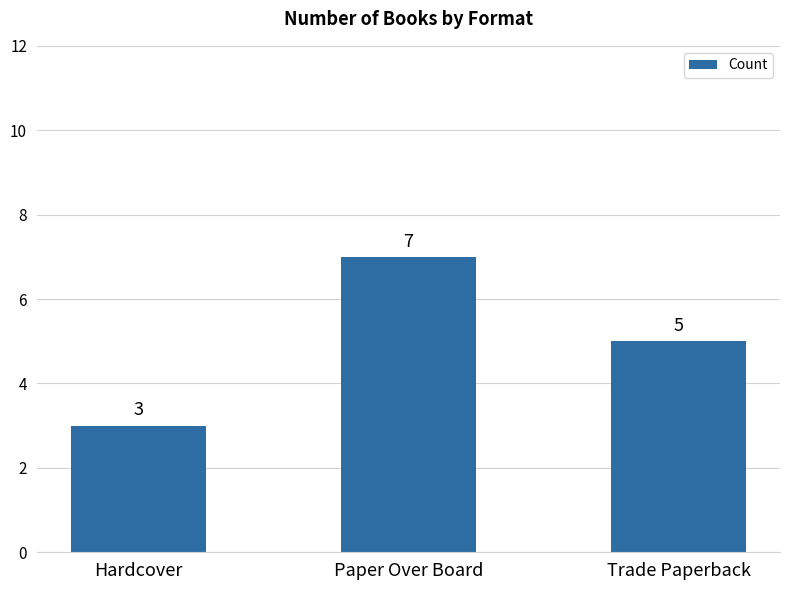

How many series are shown in this chart?

1